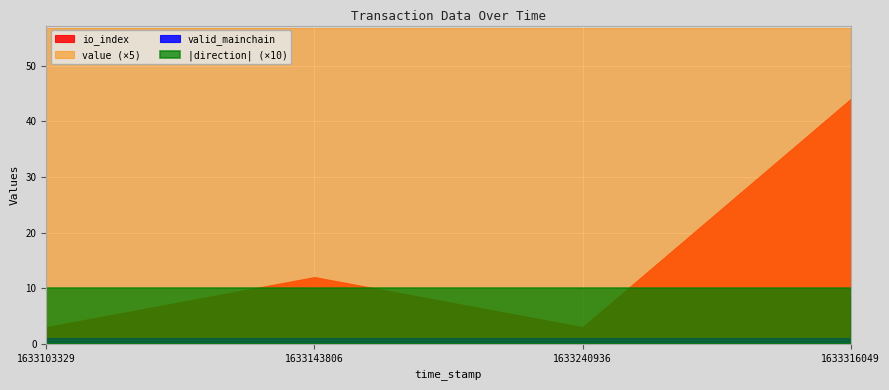

What is the spread (max minus min) of values at 1633103329?

55.8